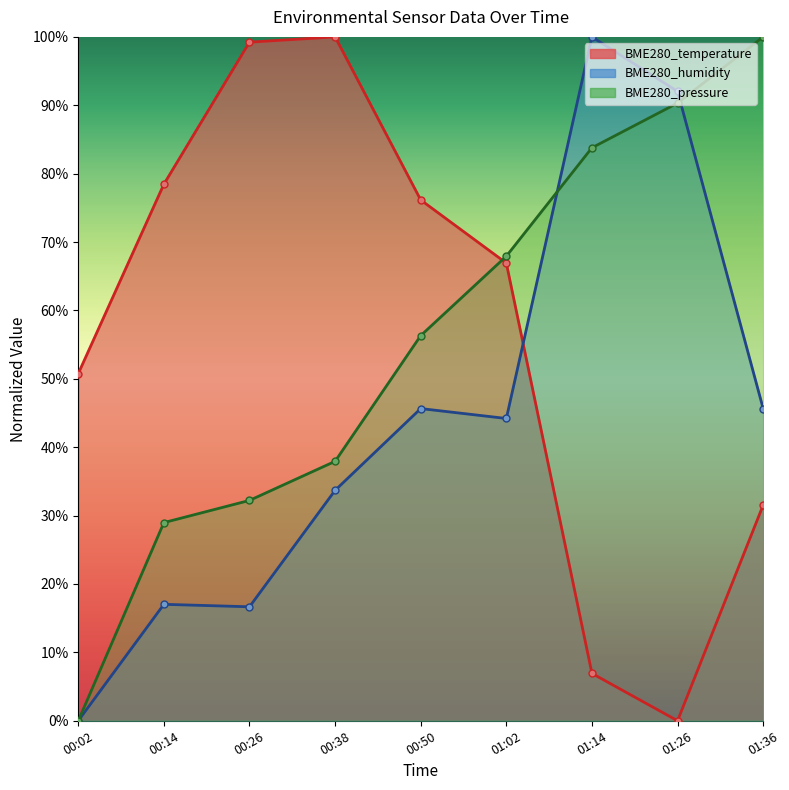

Is it true that BME280_pressure equals 50.4 at 00:14?

False